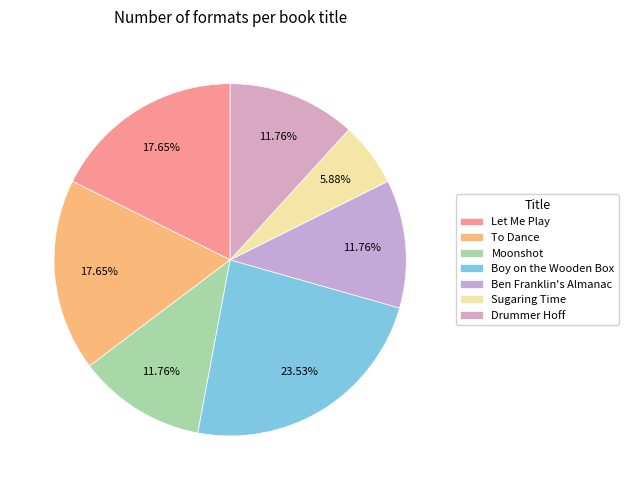

What is the change in value from To Dance to Moonshot?

-1